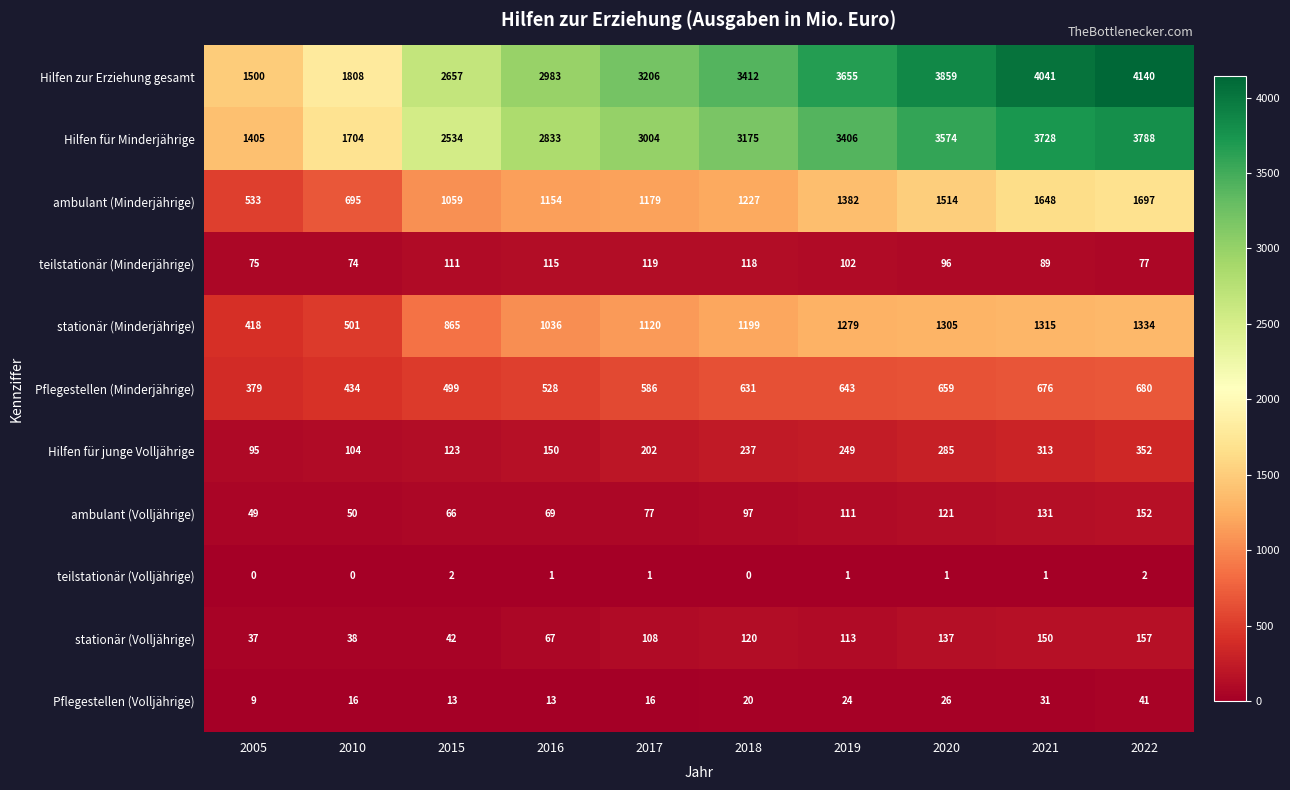

What is the difference between the maximum and minimum values in the stationär (Minderjährige) series?

916